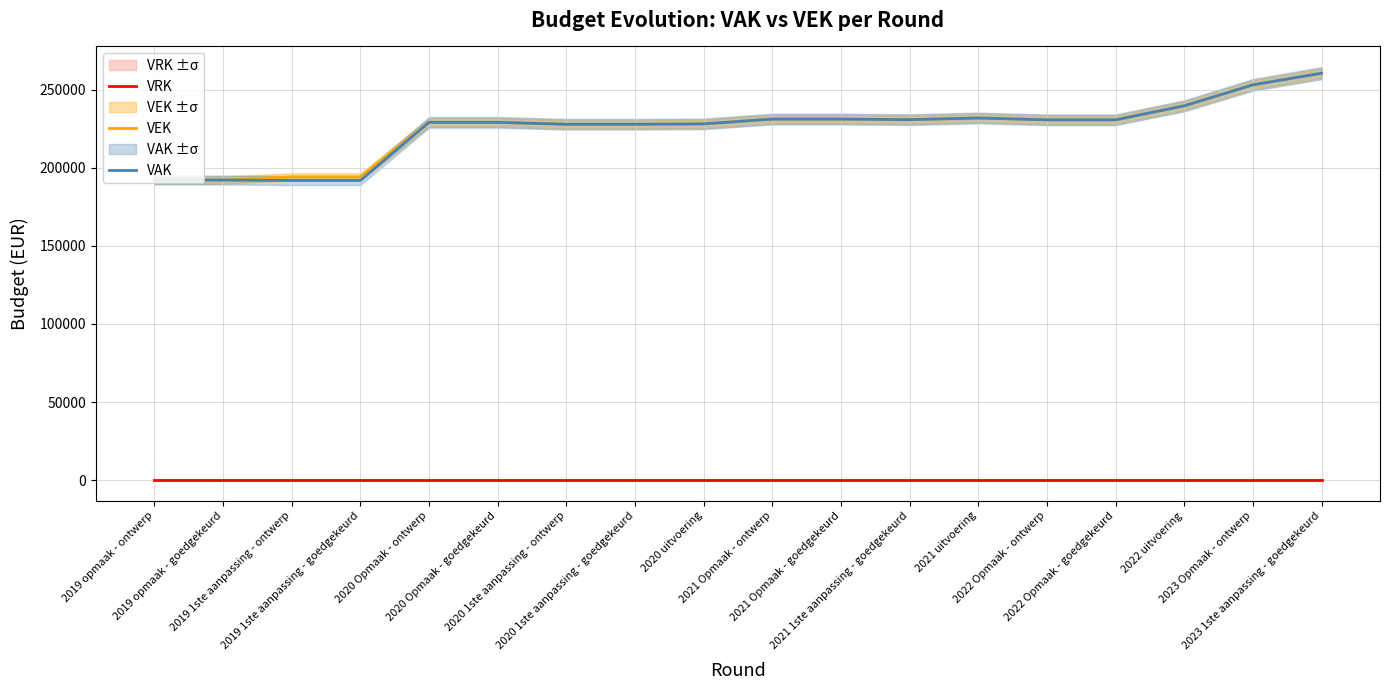

Where do VEK and VAK first cross each other?

2019 opmaak - goedgekeurd and 2019 1ste aanpassing - ontwerp